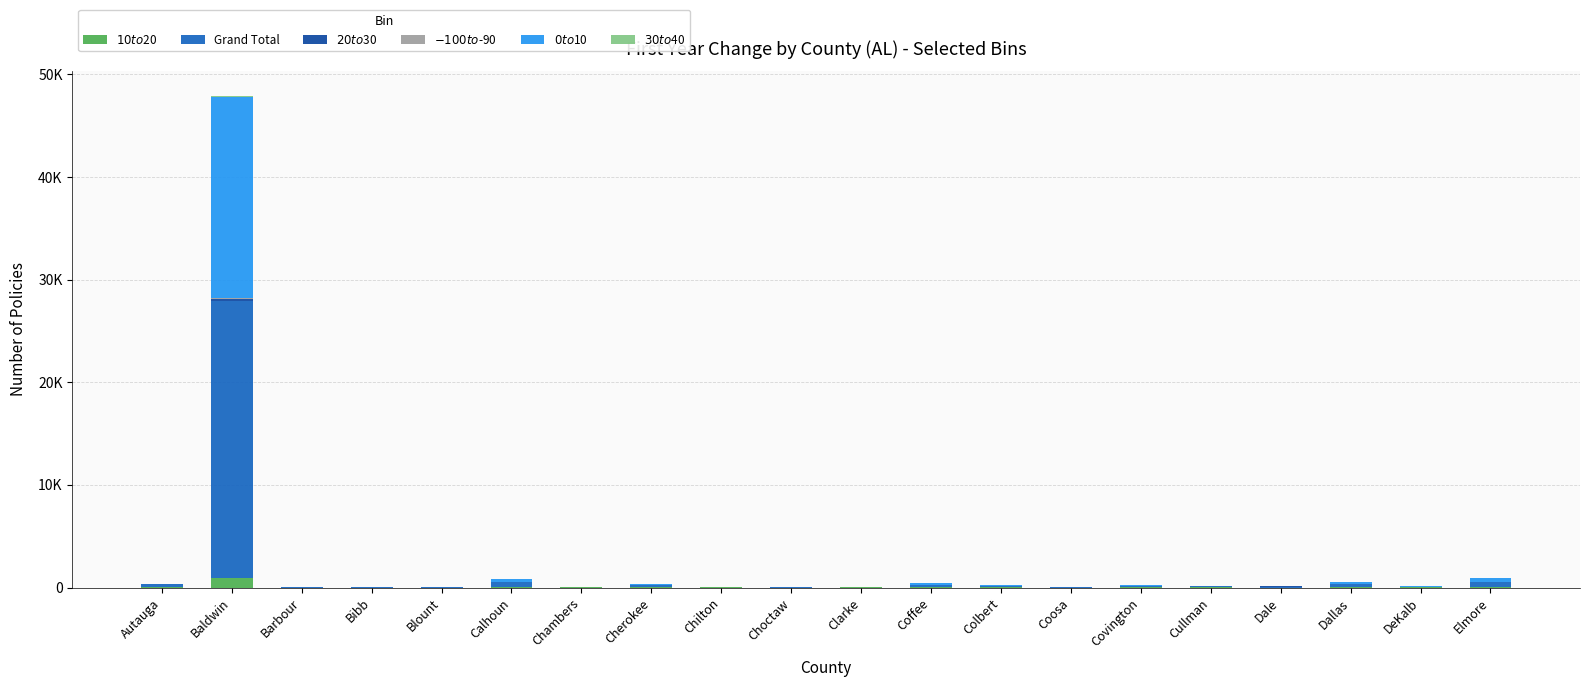

What is the average value of the $20 to $30 series?

14